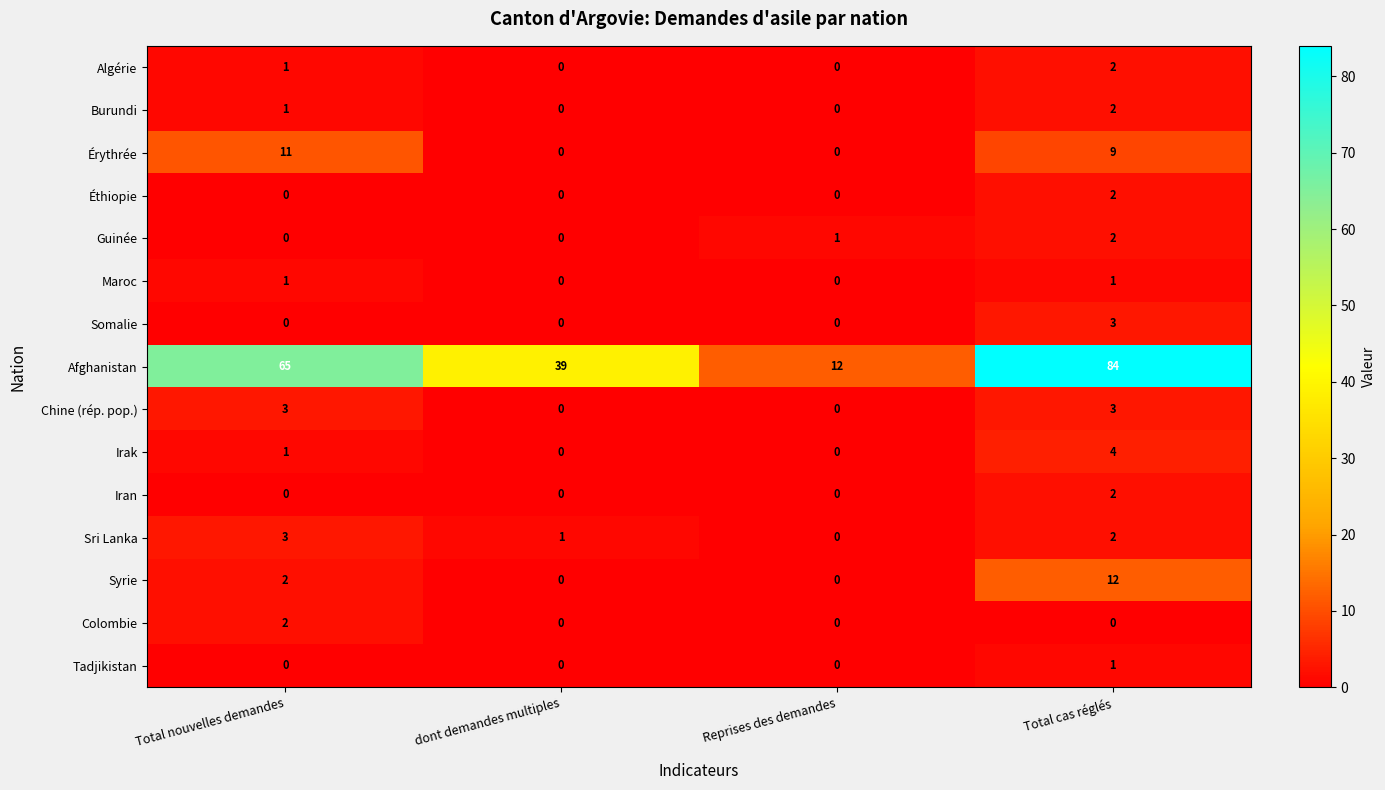

What is the total value across all series at Reprises des demandes?

13